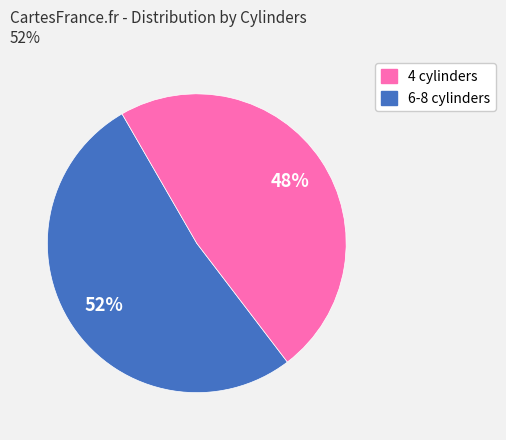

How many slices are in this pie chart?

2